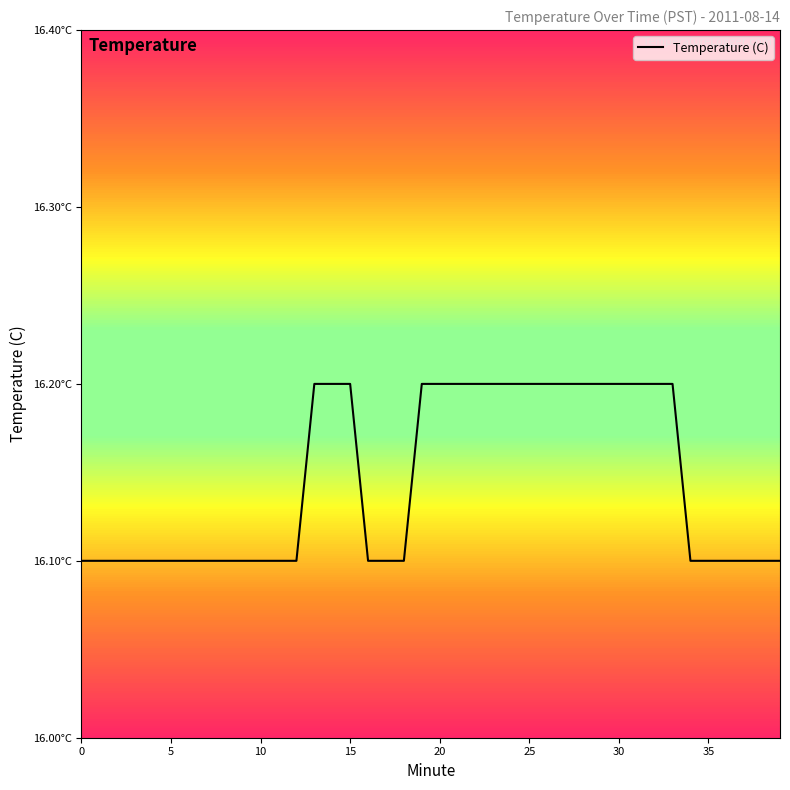

True or false: there are more than 1 points higher than both neighbors.

False